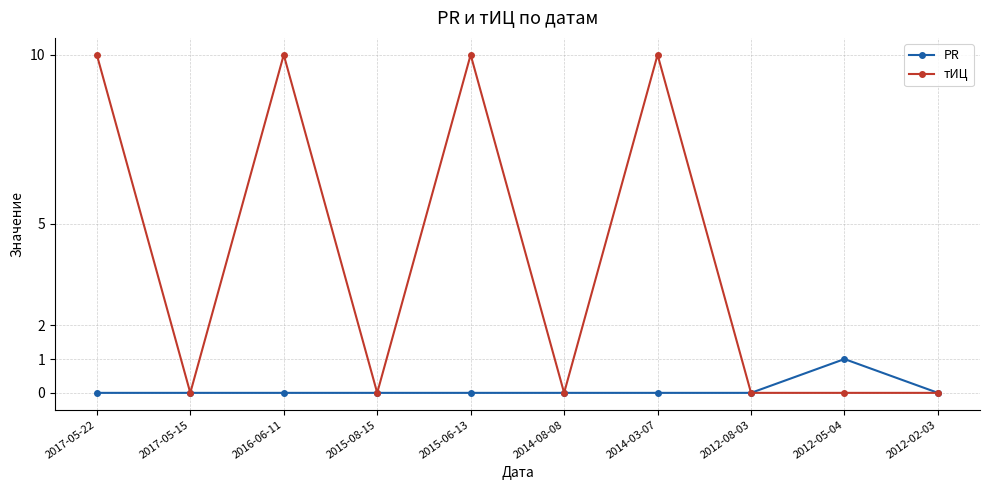

True or false: тИЦ has a value of 10 at 2017-05-22.

True